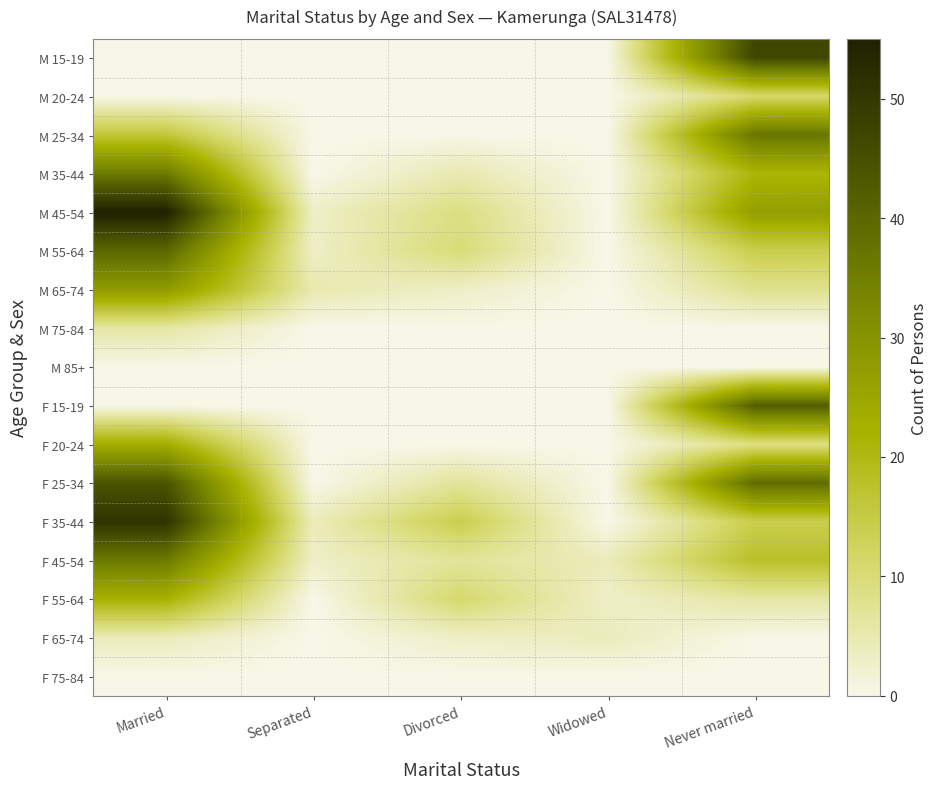

At which category is the sum across all series the highest?

Married